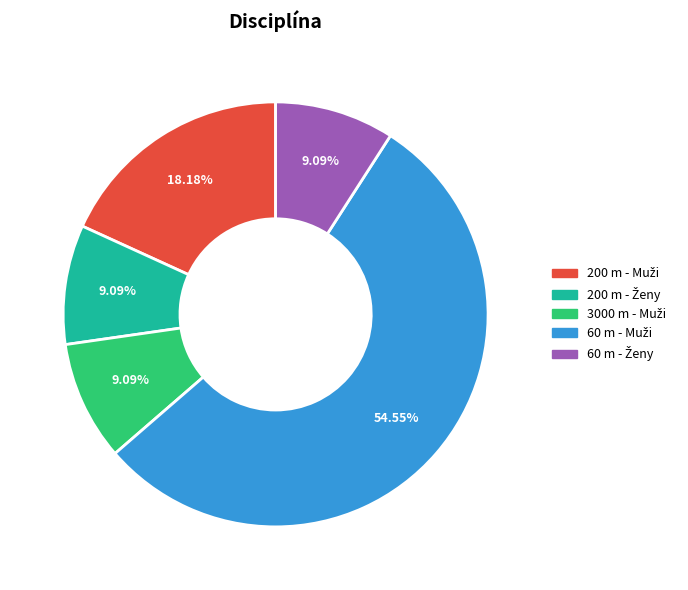

To the nearest percent, what portion does 200 m - Muži represent?

18%